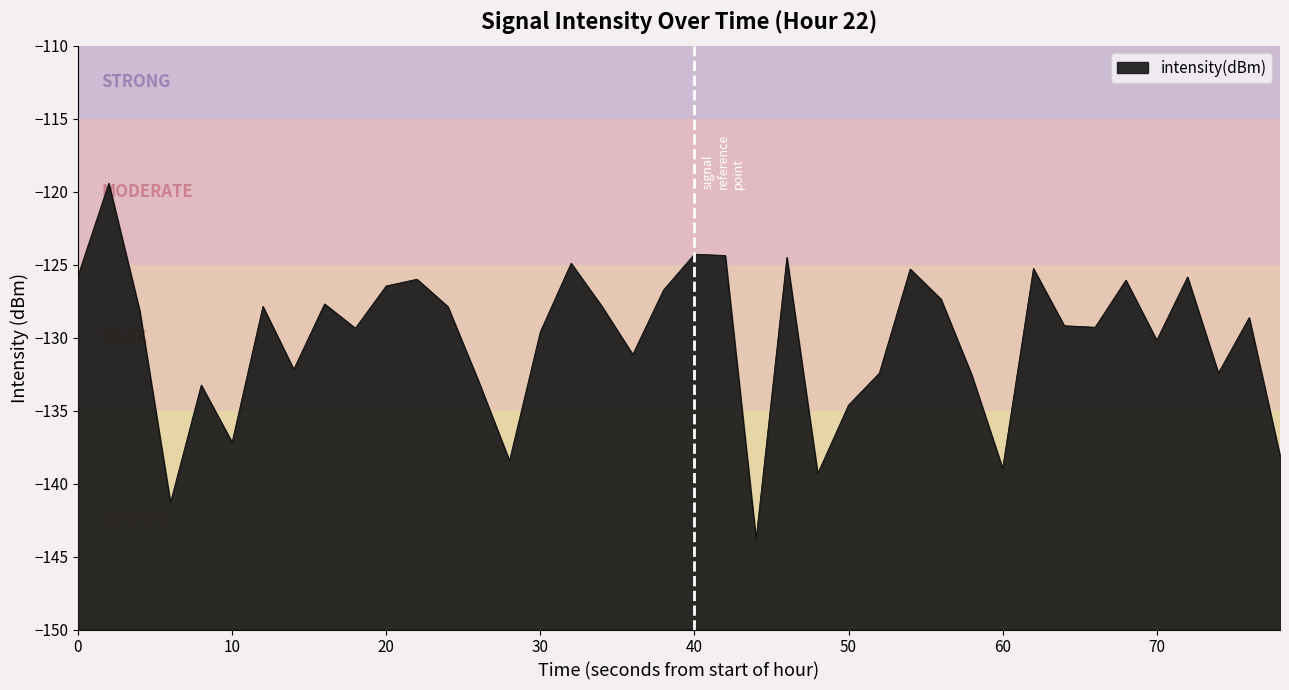

What is the smallest value displayed?

-143.8